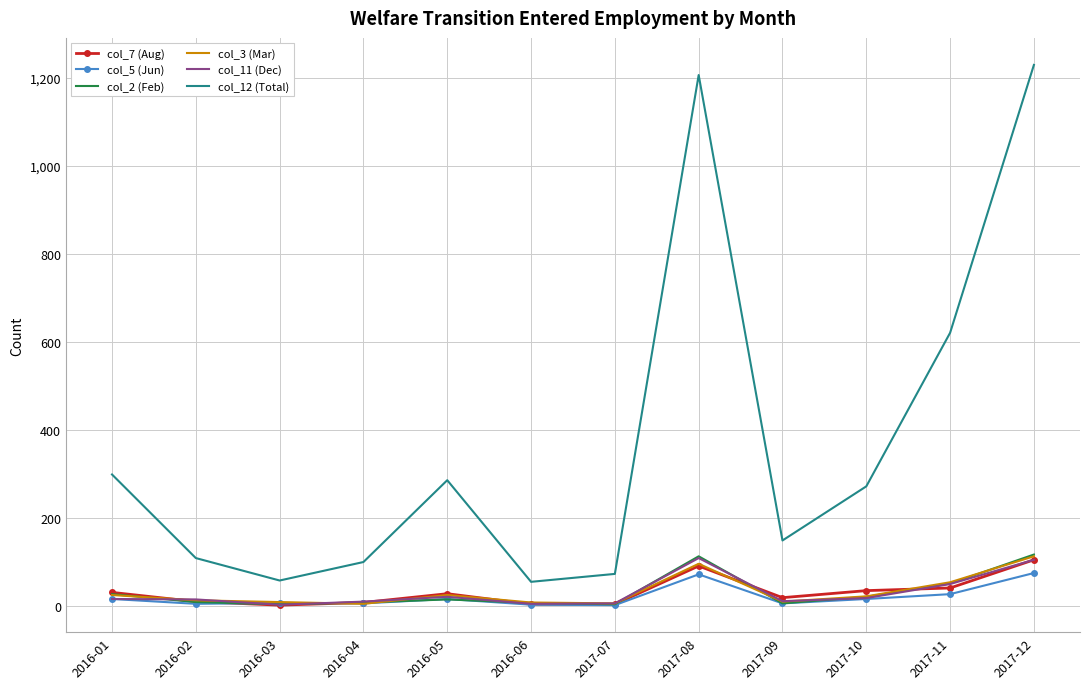

What is the approximate value of col_5 (Jun) at 2016-06?

3